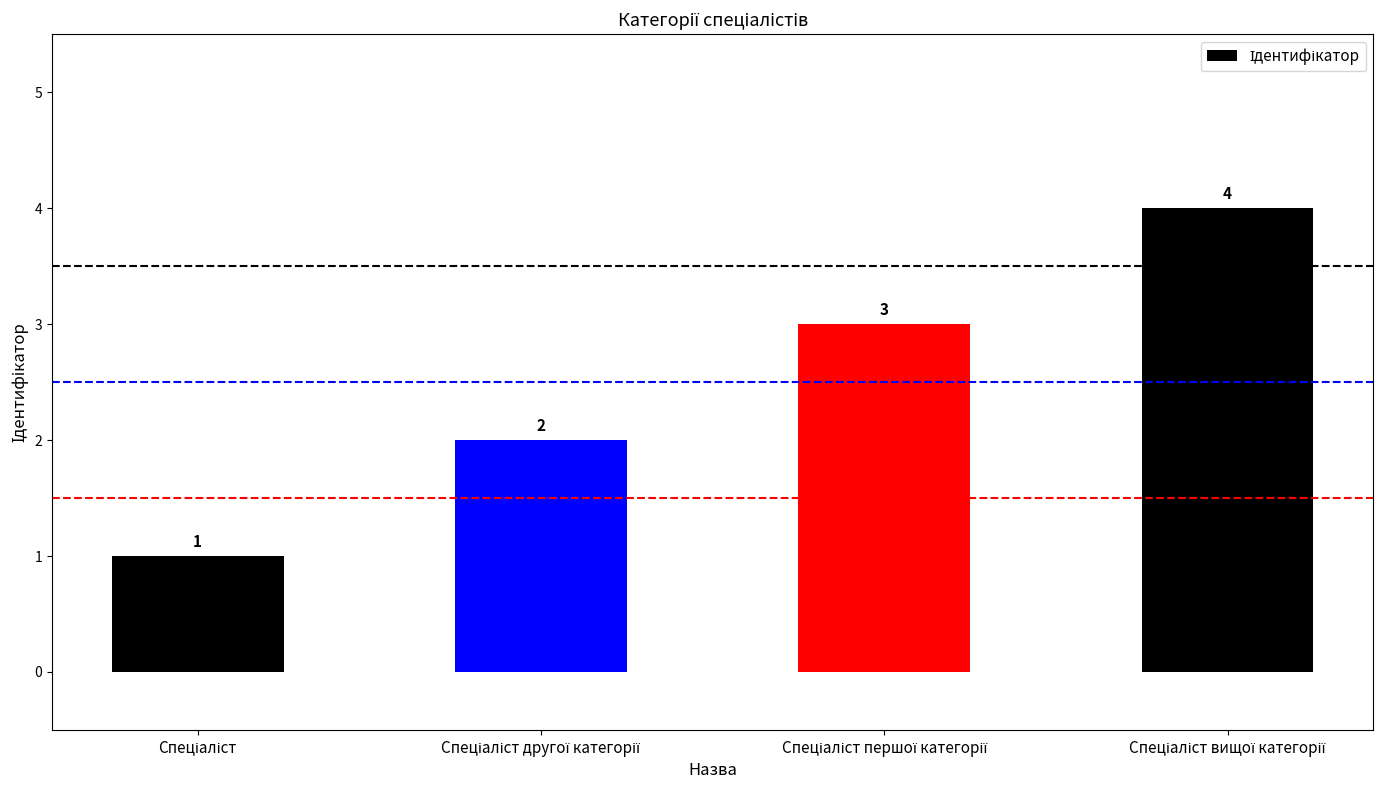

What is the sum of all values?

10